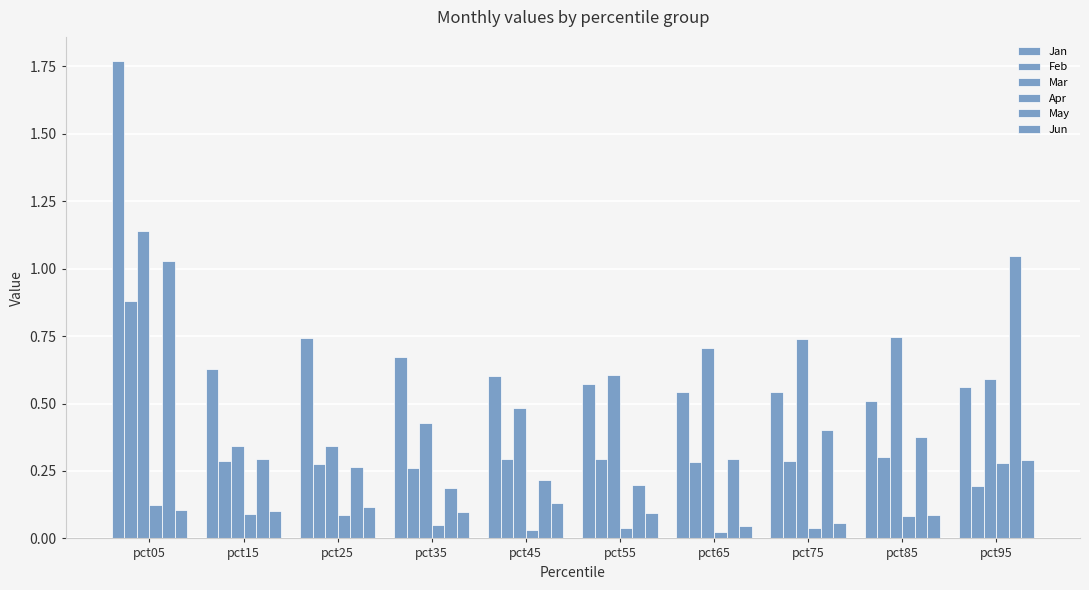

What is the average value of the Apr series?

0.1